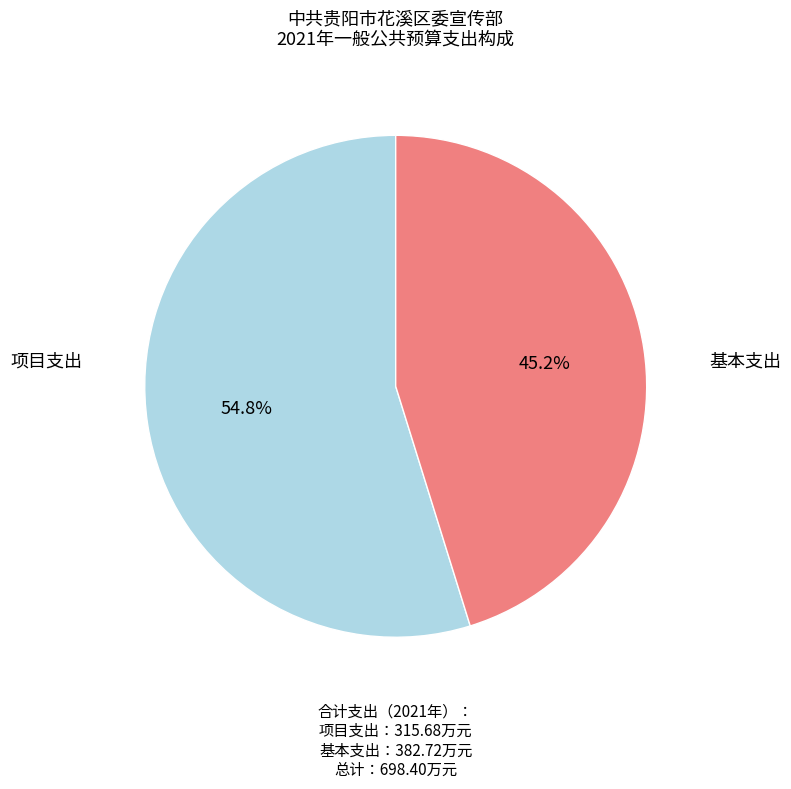

Does 基本支出 represent more than half of the total?

Yes